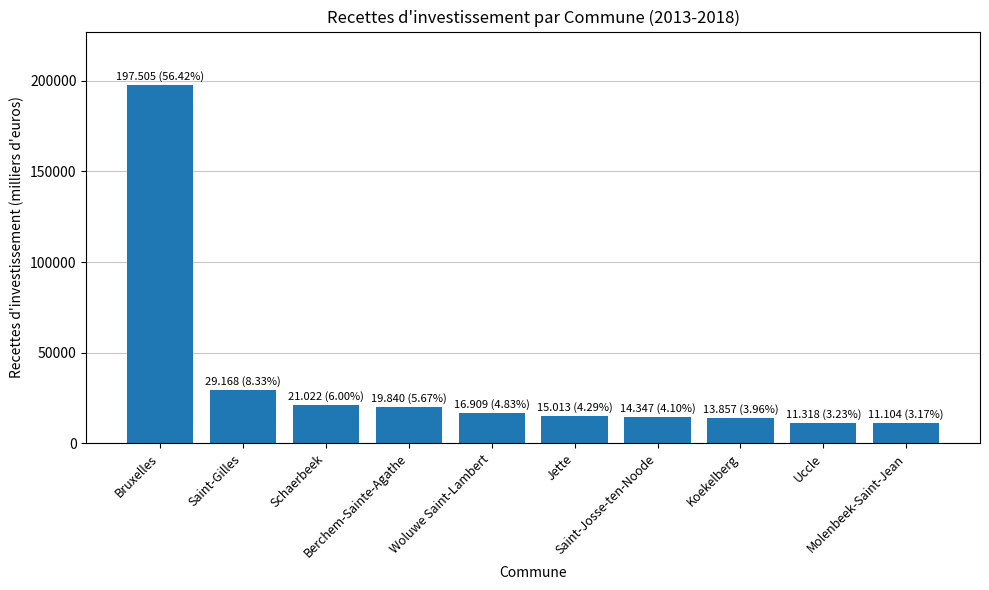

What is the average value?

35008.3